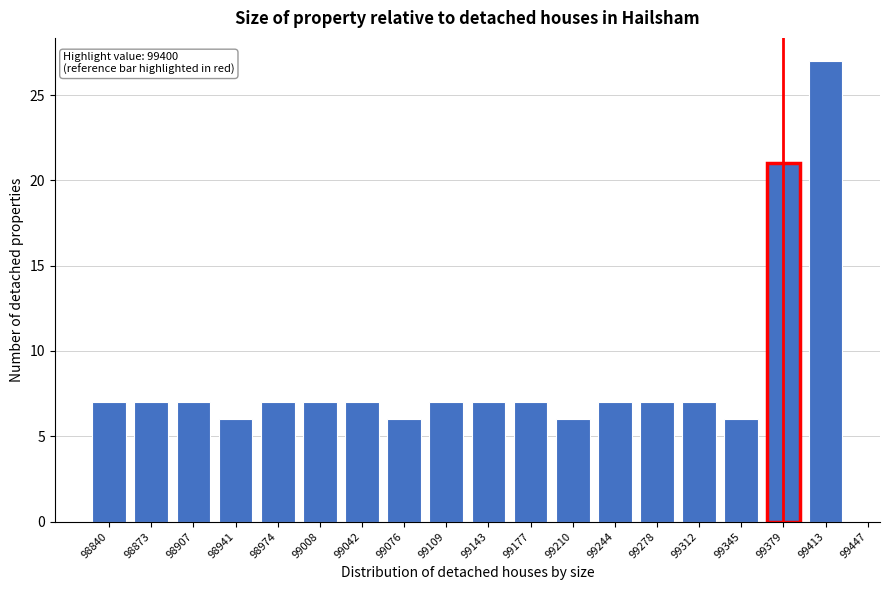

Reading left to right, what are all the values shown in this chart?

98840=7	98873=7	98907=7	98941=6	98974=7	99008=7	99042=7	99076=6	99109=7	99143=7	99177=7	99210=6	99244=7	99278=7	99312=7	99345=6	99379=21	99413=27